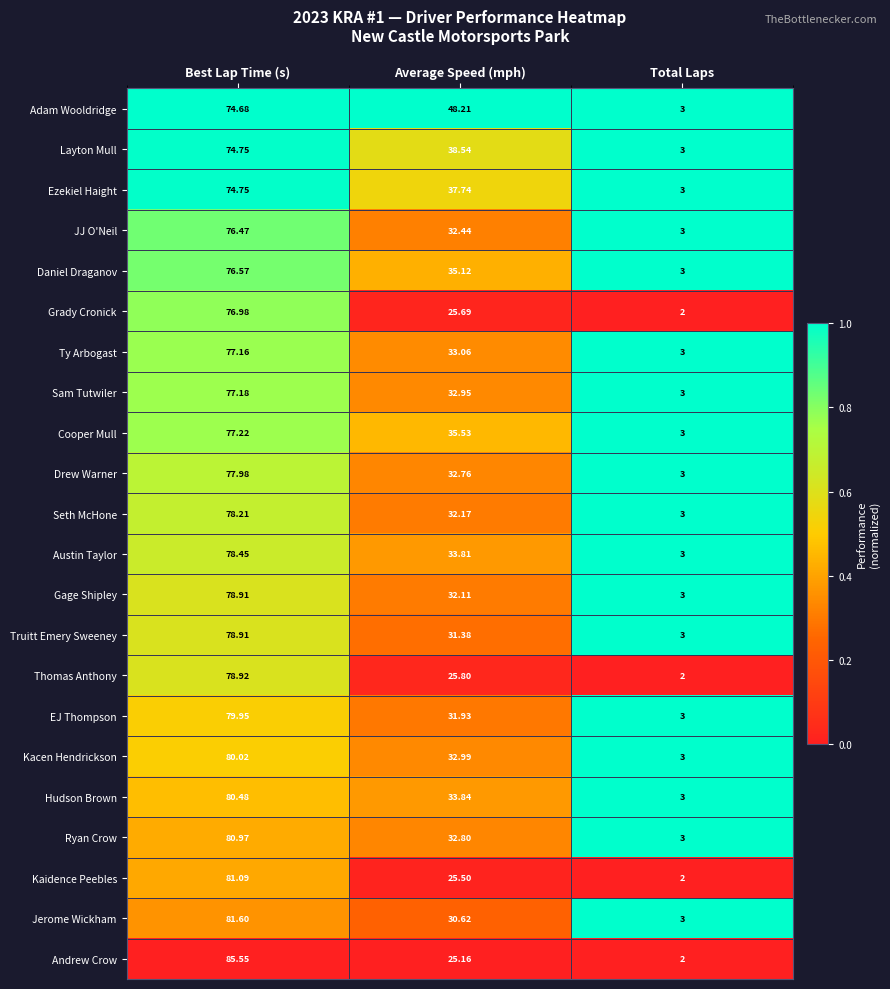

List the labels in order of Adam Wooldridge value, smallest first.

Total Laps, Average Speed (mph), Best Lap Time (s)